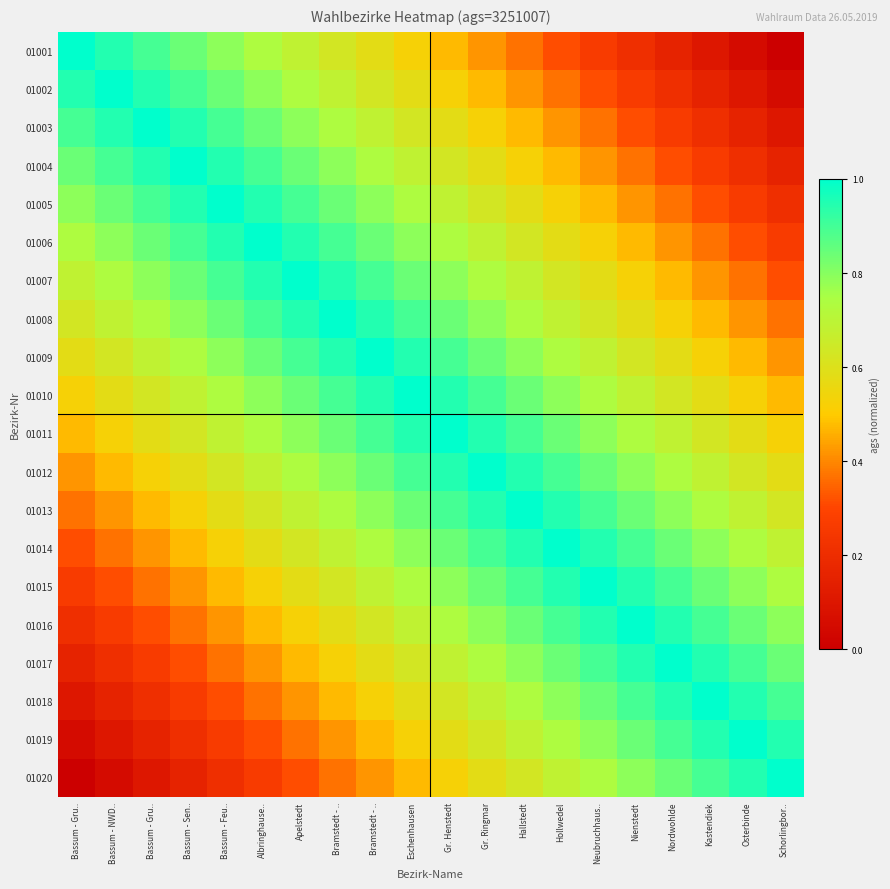

Which series has the largest total across all categories?

01010